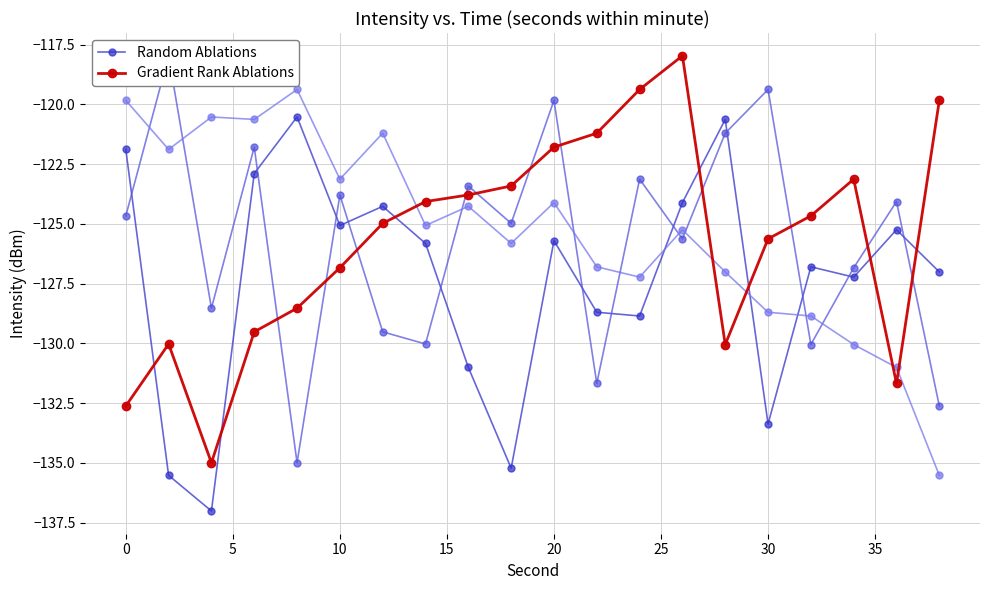

Is the value of Gradient Rank Ablations at 30 greater than the value of Random Ablations at 10?

No